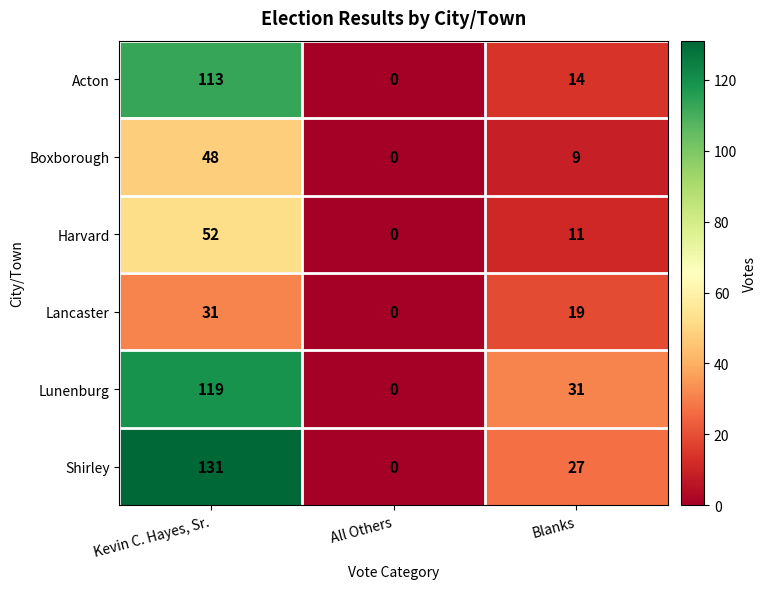

Where is Acton nearest to the value 56?

Blanks